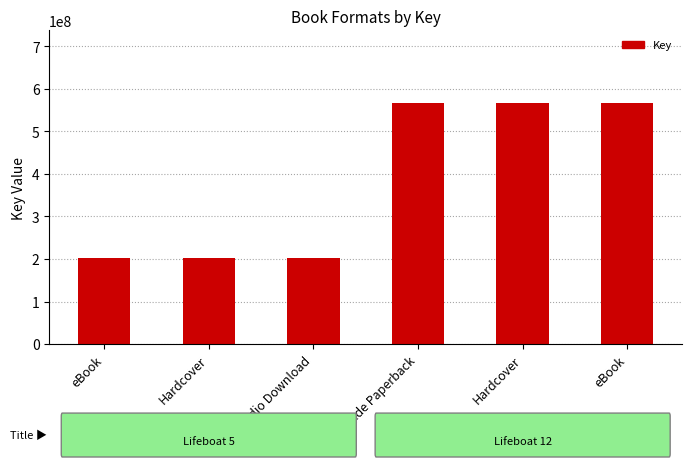

Reading left to right, transcribe all the data shown in this chart.

202663137	202663137	202663137	567301969	567301969	567301969